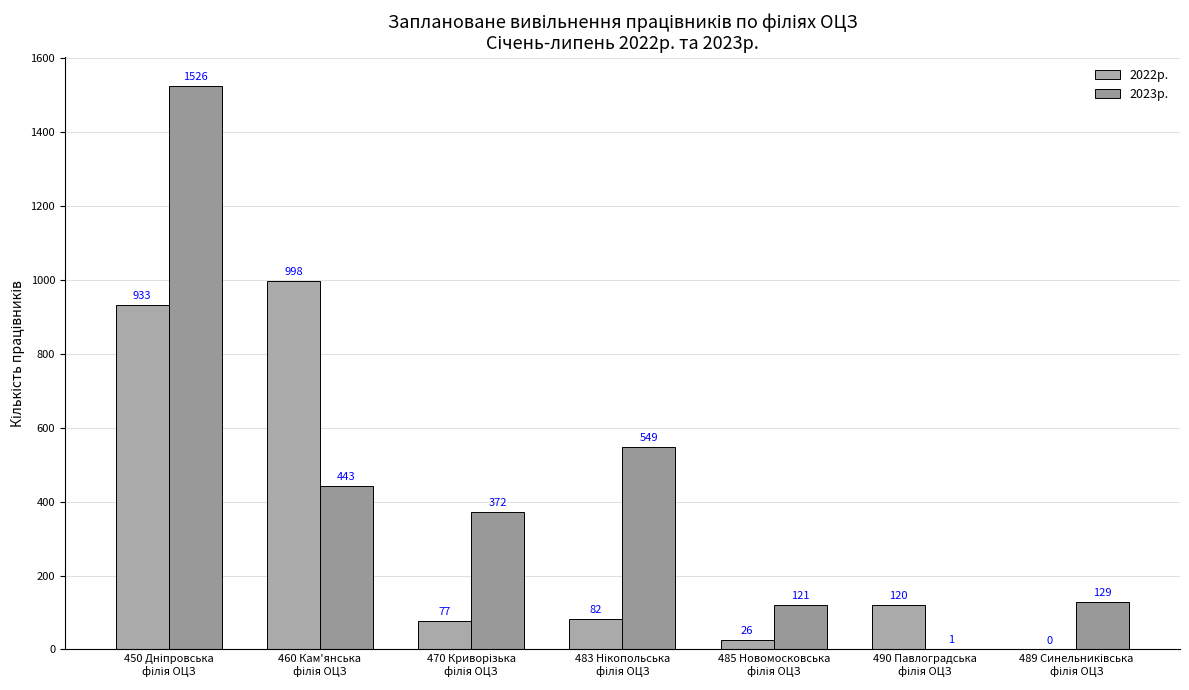

What is the difference between the maximum and second lowest values in the 2022р. series?

972